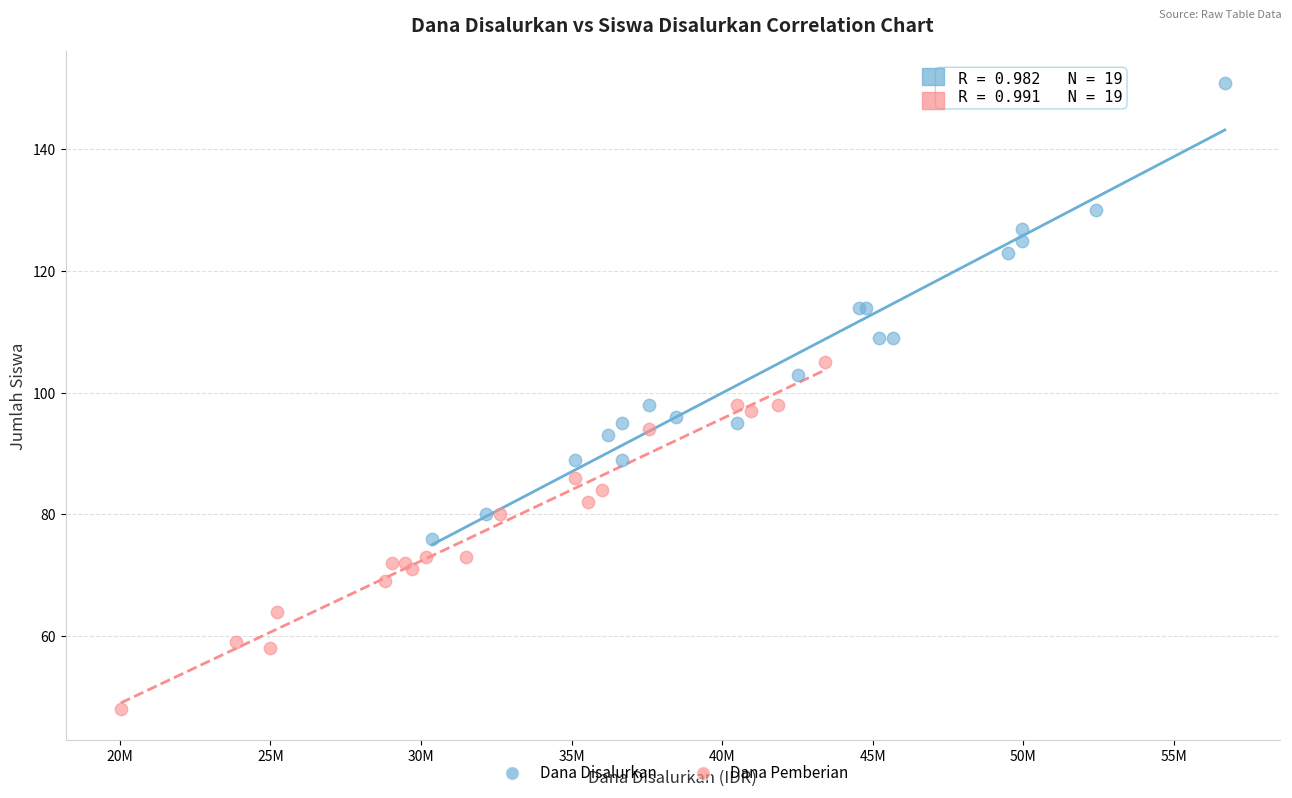

Which series reaches the maximum Y coordinate?

Dana Disalurkan